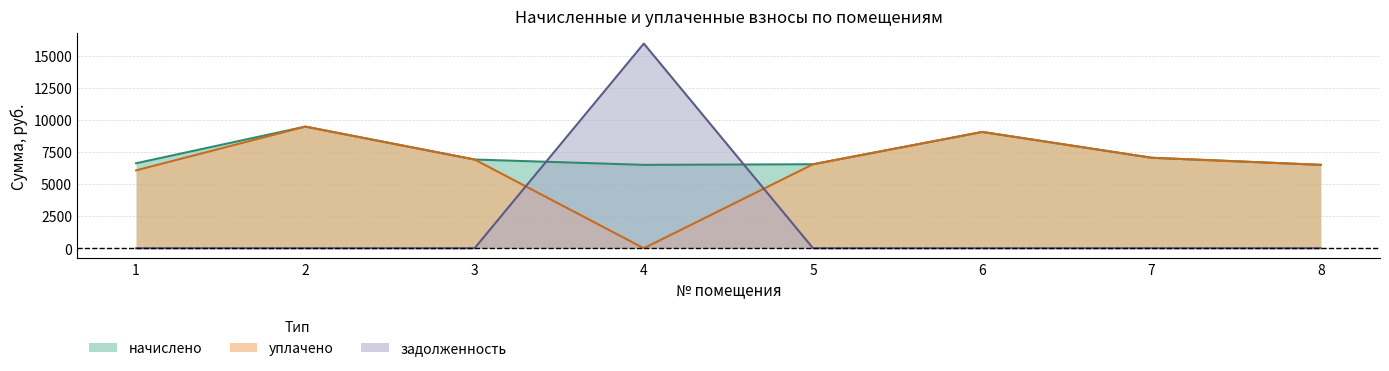

Between 2 and 8, which series saw the biggest shift?

начислено